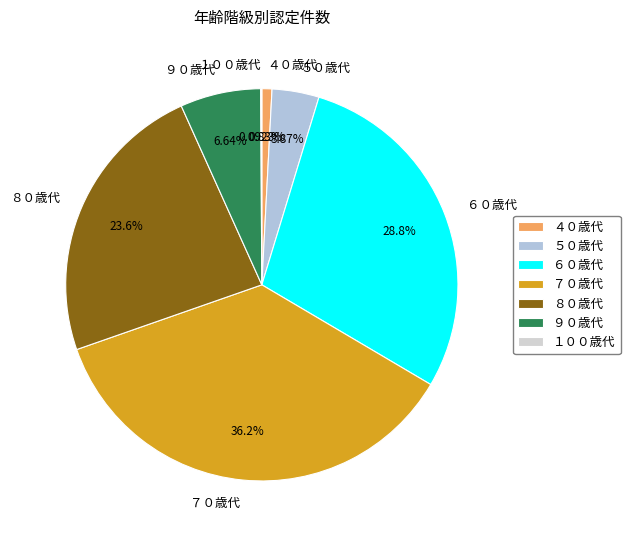

To the nearest percent, what is the combined percentage of ５０歳代 and ９０歳代?

11%